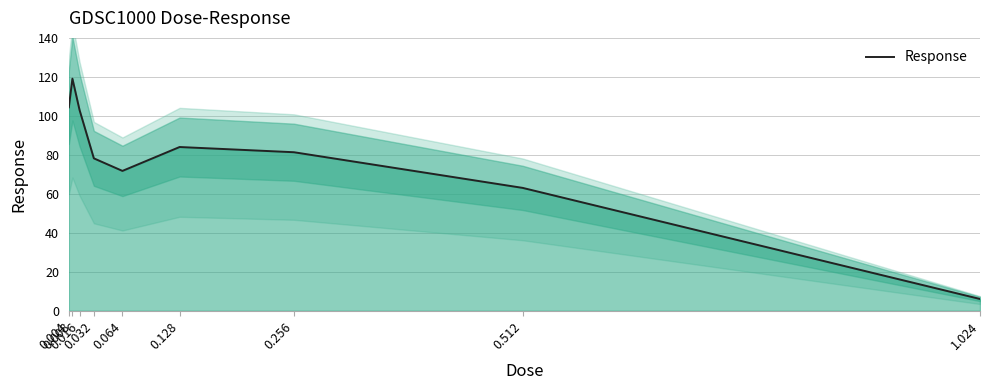

What is the difference between the second highest and minimum values?

98.3